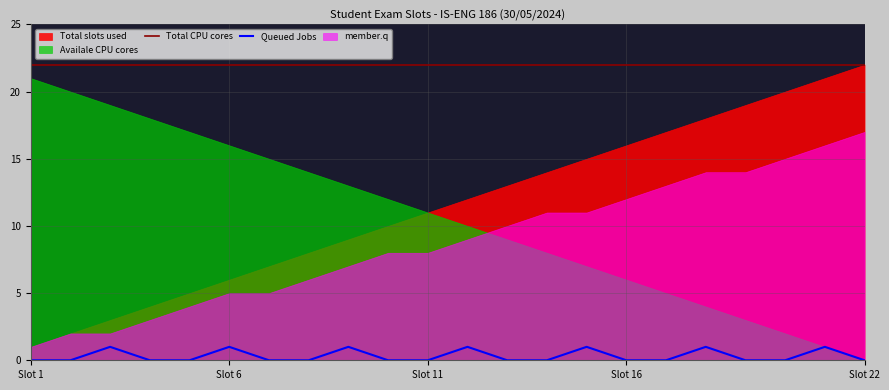

Where is Queued Jobs nearest to the value 0?

Slot 1